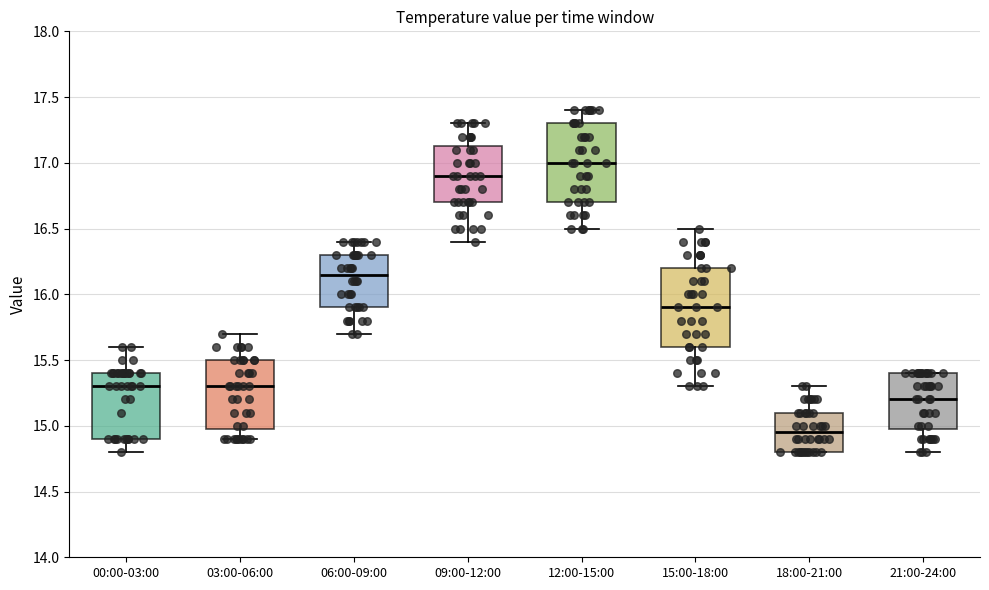

Reading left to right, read every box against the y-axis: the position of its median line, the range the box covers, and the ends of its whiskers. The values are not printed on the chart, so give them approximately, as read against the axis.

00:00-03:00: median 15.30, box 14.90 to 15.40, whiskers 14.80 to 15.60
03:00-06:00: median 15.30, box 15.00 to 15.50, whiskers 14.90 to 15.70
06:00-09:00: median 16.15, box 15.90 to 16.30, whiskers 15.70 to 16.40
09:00-12:00: median 16.90, box 16.70 to 17.15, whiskers 16.40 to 17.30
12:00-15:00: median 17.00, box 16.70 to 17.30, whiskers 16.50 to 17.40
15:00-18:00: median 15.90, box 15.60 to 16.20, whiskers 15.30 to 16.50
18:00-21:00: median 14.95, box 14.80 to 15.10, whiskers 14.80 to 15.30
21:00-24:00: median 15.20, box 15.00 to 15.40, whiskers 14.80 to 15.40